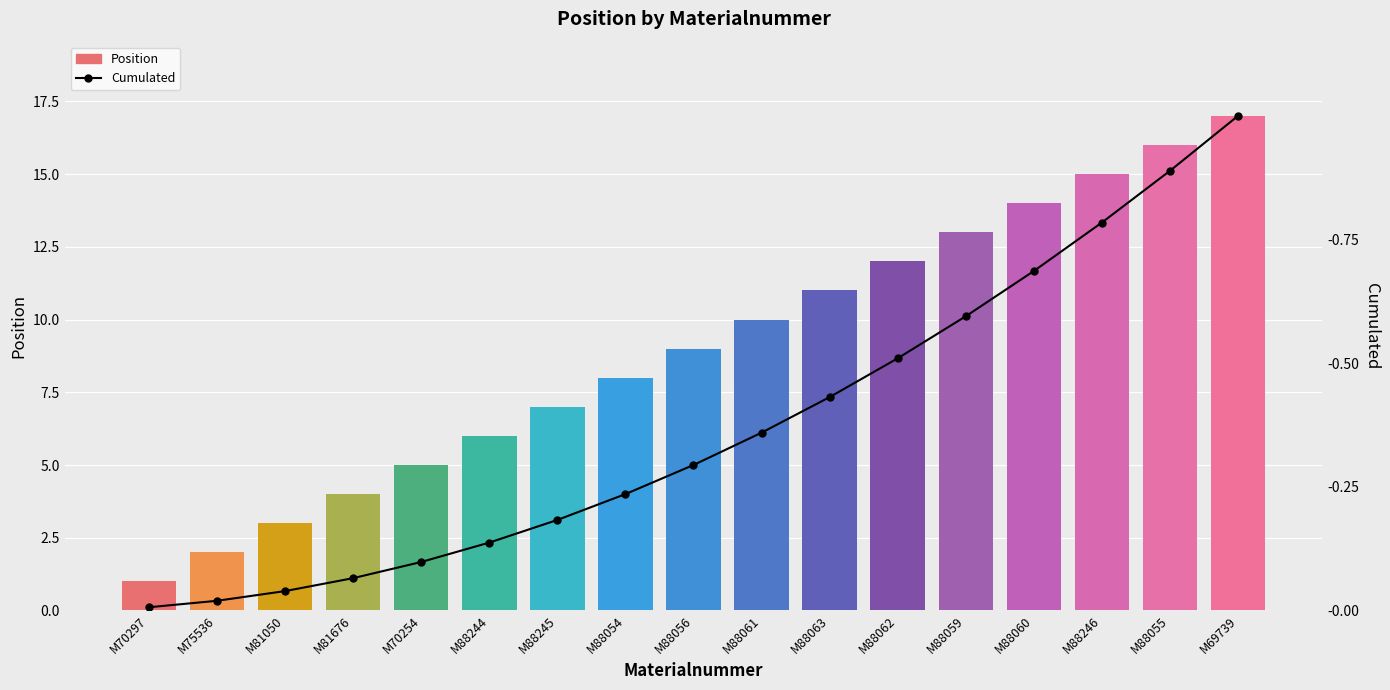

Is the value of Position at M88059 greater than the value of Cumulated at M88059?

Yes